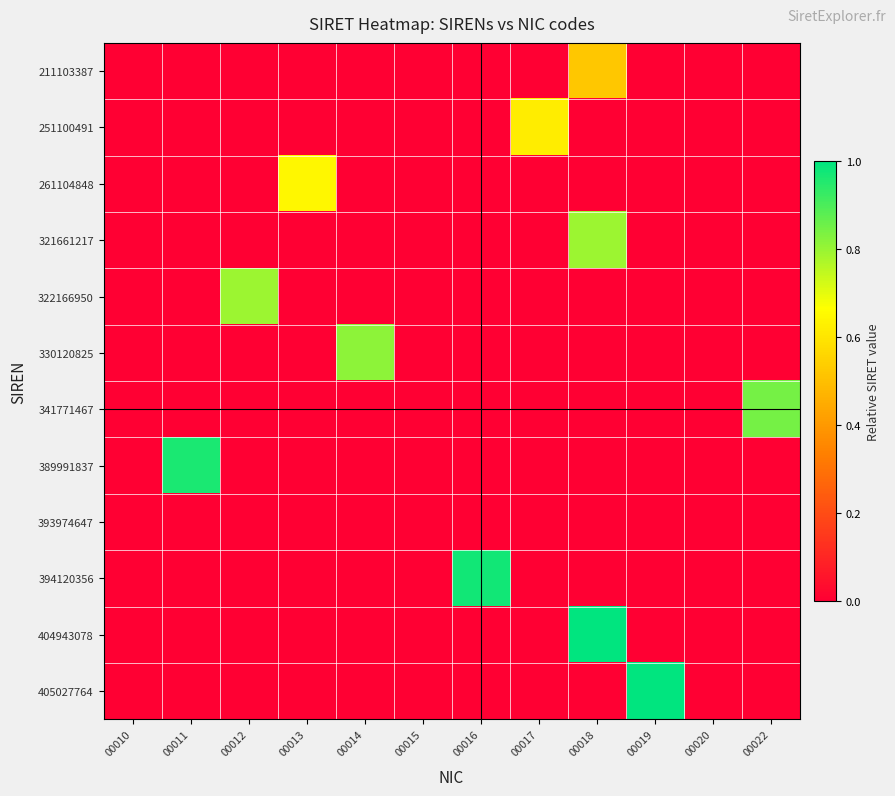

At 00020, list the series in order from smallest to largest.

211103387, 251100491, 261104848, 321661217, 322166950, 330120825, 341771467, 389991837, 393974647, 394120356, 404943078, 405027764